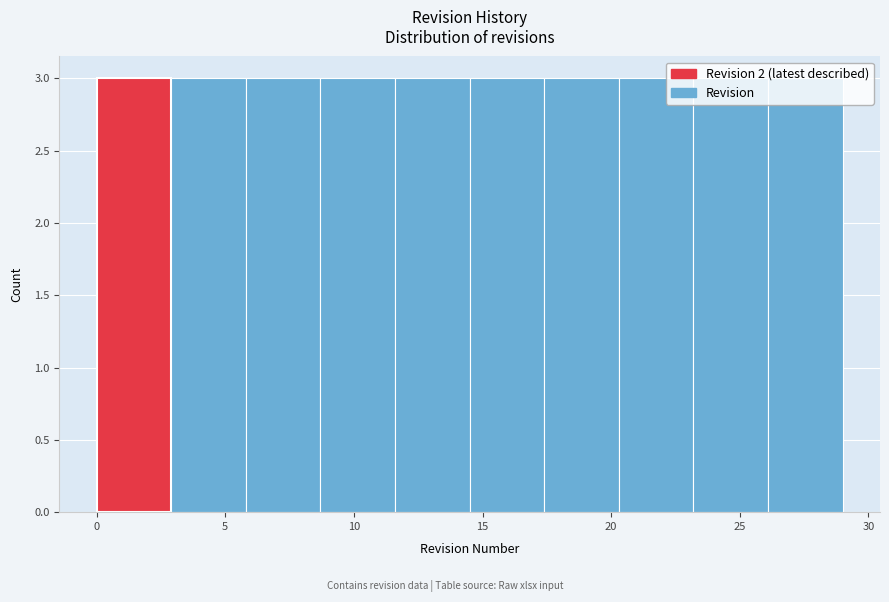

Reading left to right, list every bar in this chart as the range it spans on the x-axis followed by its height. Neither the bar edges nor the heights are printed on the chart, so give them approximately, as read against the axes.

0.0 to 2.9: 3
2.9 to 5.8: 3
5.8 to 8.7: 3
8.7 to 11.6: 3
11.6 to 14.5: 3
14.5 to 17.4: 3
17.4 to 20.3: 3
20.3 to 23.2: 3
23.2 to 26.1: 3
26.1 to 29.0: 3